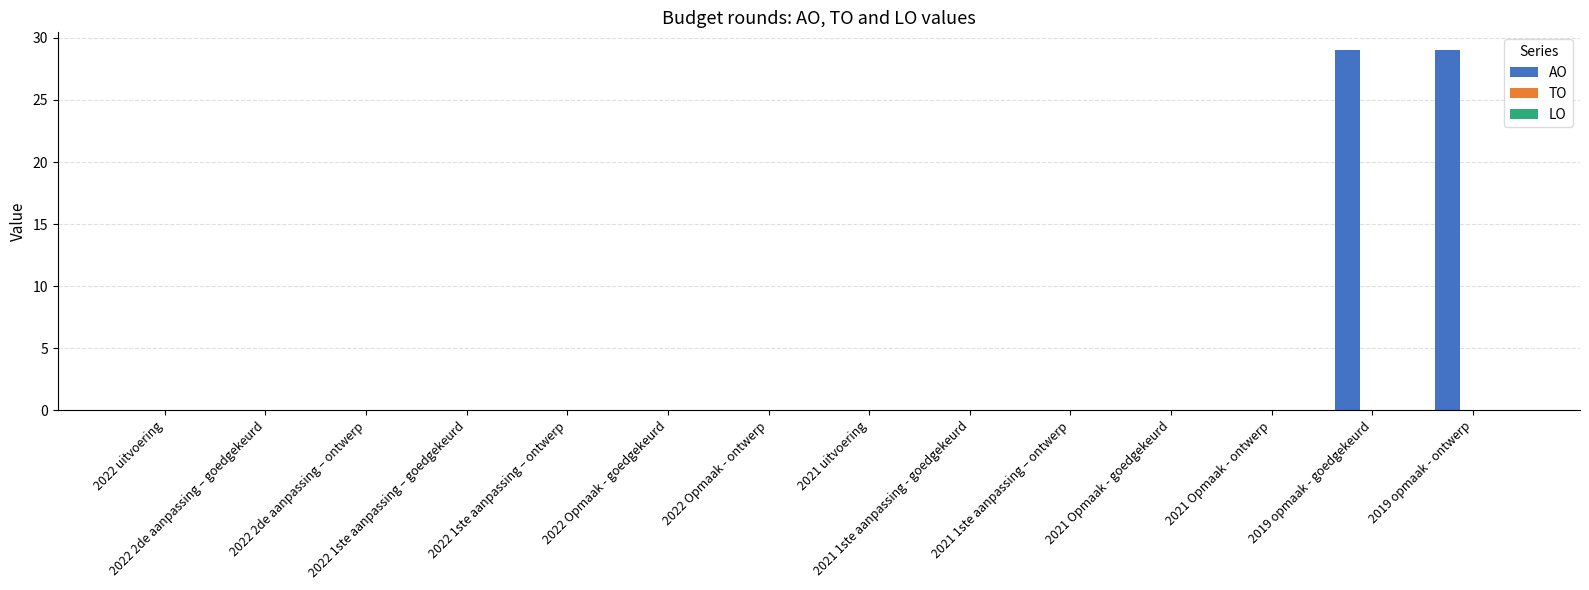

How many distinct data groups are displayed?

1